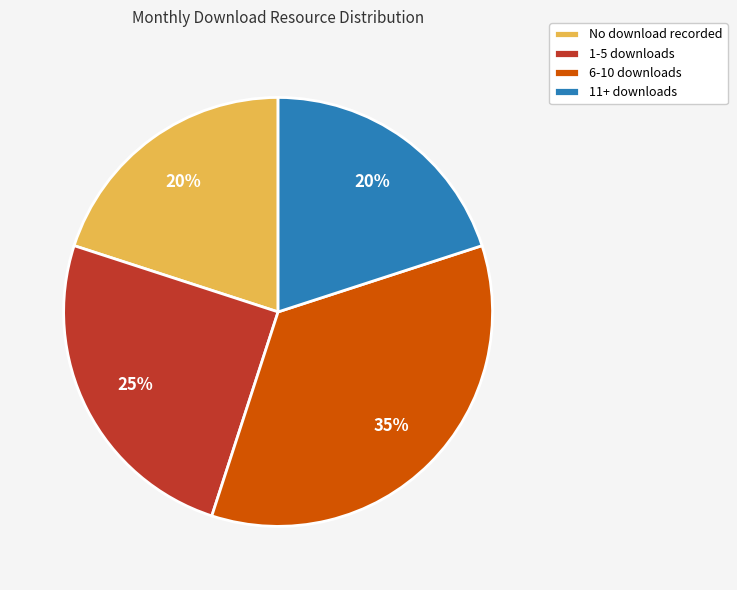

Count the number of slices in the pie.

4